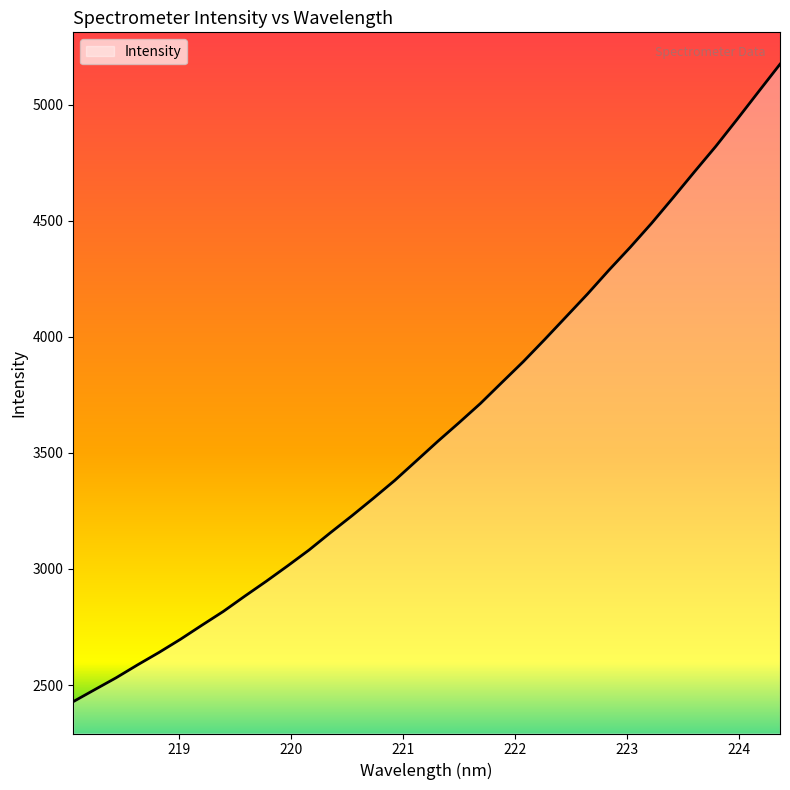

What is the smallest value displayed?

2428.4